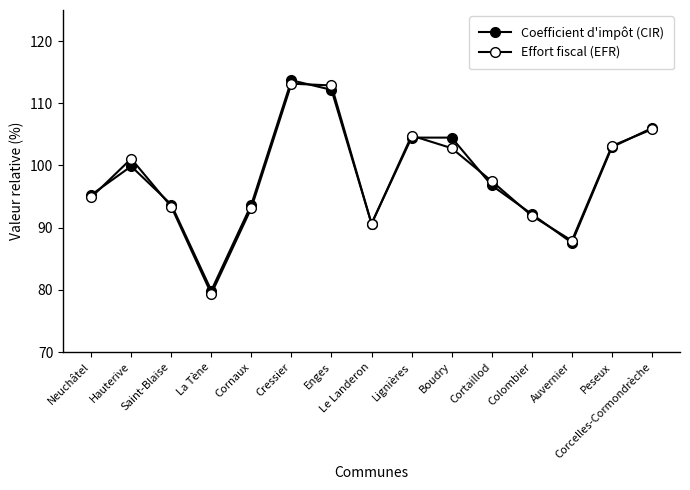

Count the number of data series in this chart.

2